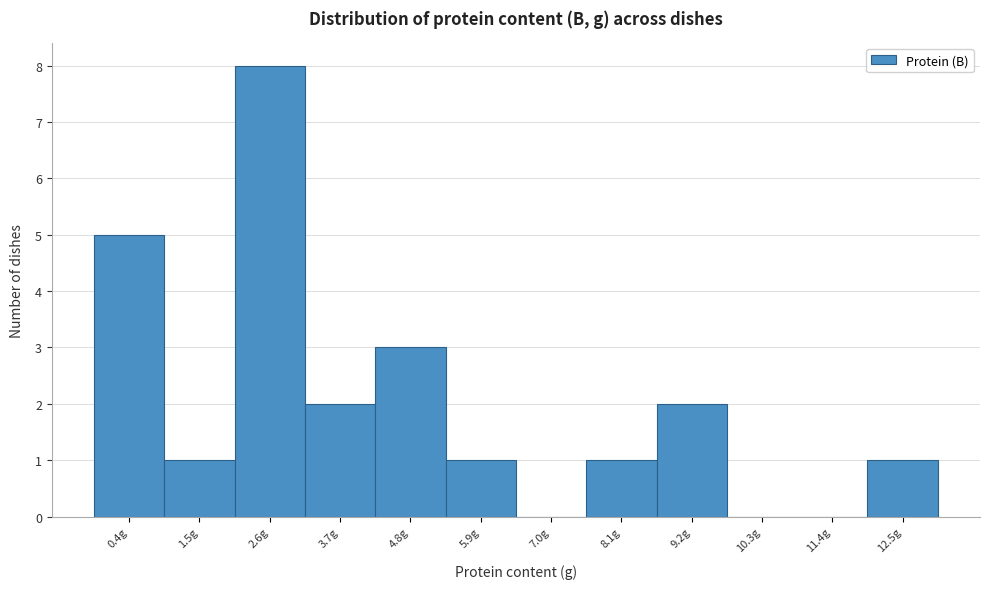

Reading left to right, list all the values displayed in this chart.

0.4g=5	1.5g=1	2.6g=8	3.7g=2	4.8g=3	5.9g=1	7.0g=0	8.1g=1	9.2g=2	10.3g=0	11.4g=0	12.5g=1